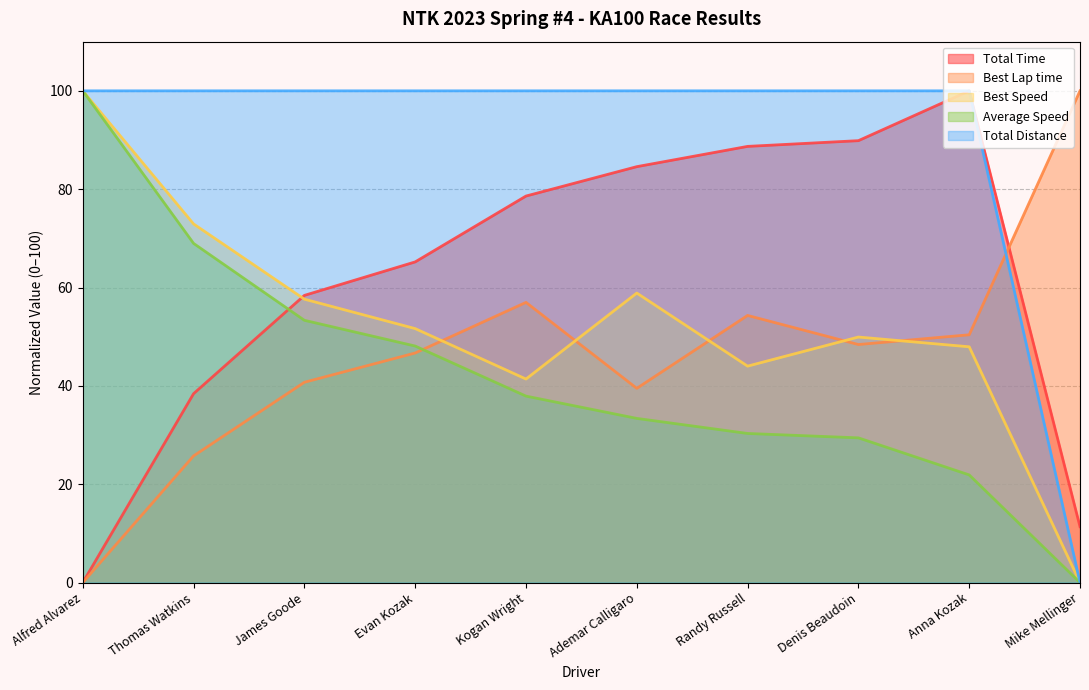

Which series has the largest total across all categories?

Total Distance